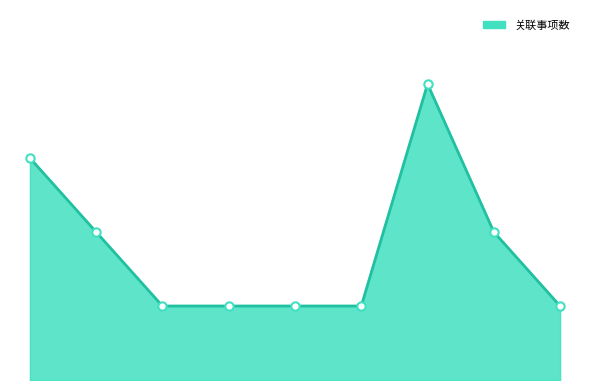

Does the chart display data point markers on the line(s)?

No